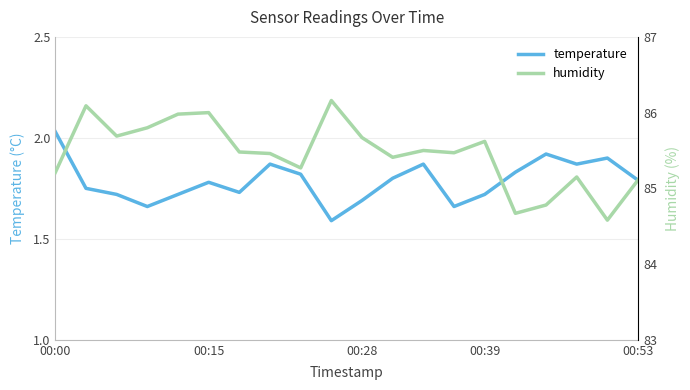

True or false: humidity and temperature cross at least once.

False